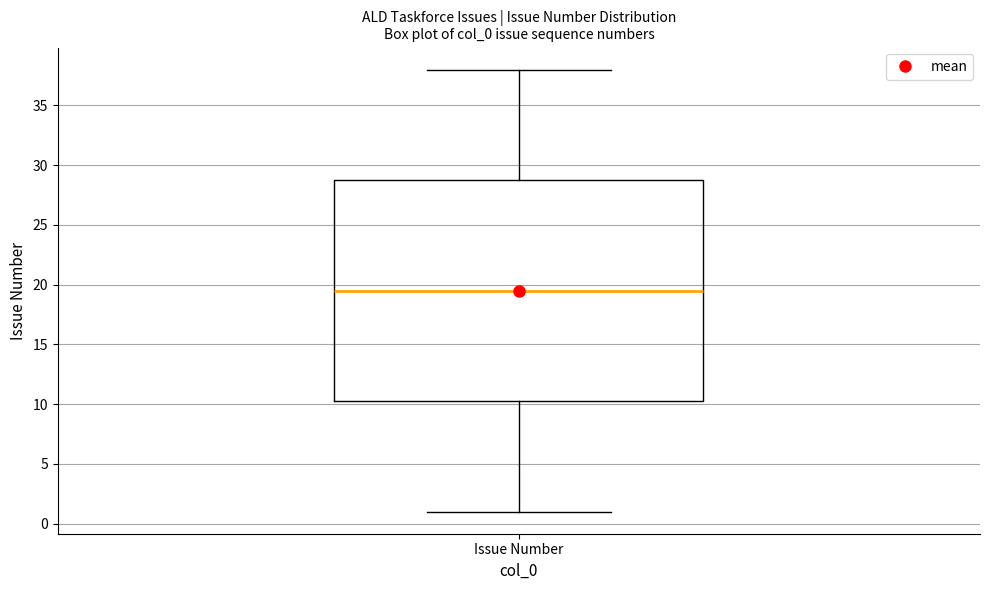

Where does the median line of the box for Issue Number sit on the y-axis? The values are not printed on the chart, so give them approximately, as read against the axis.

19.5